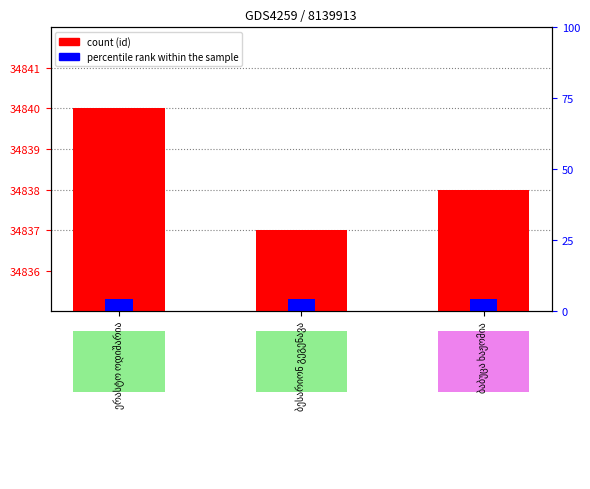

What is the difference between the values at ერასტო ოდიშარია and ბესარიონ გეგენავა?

3